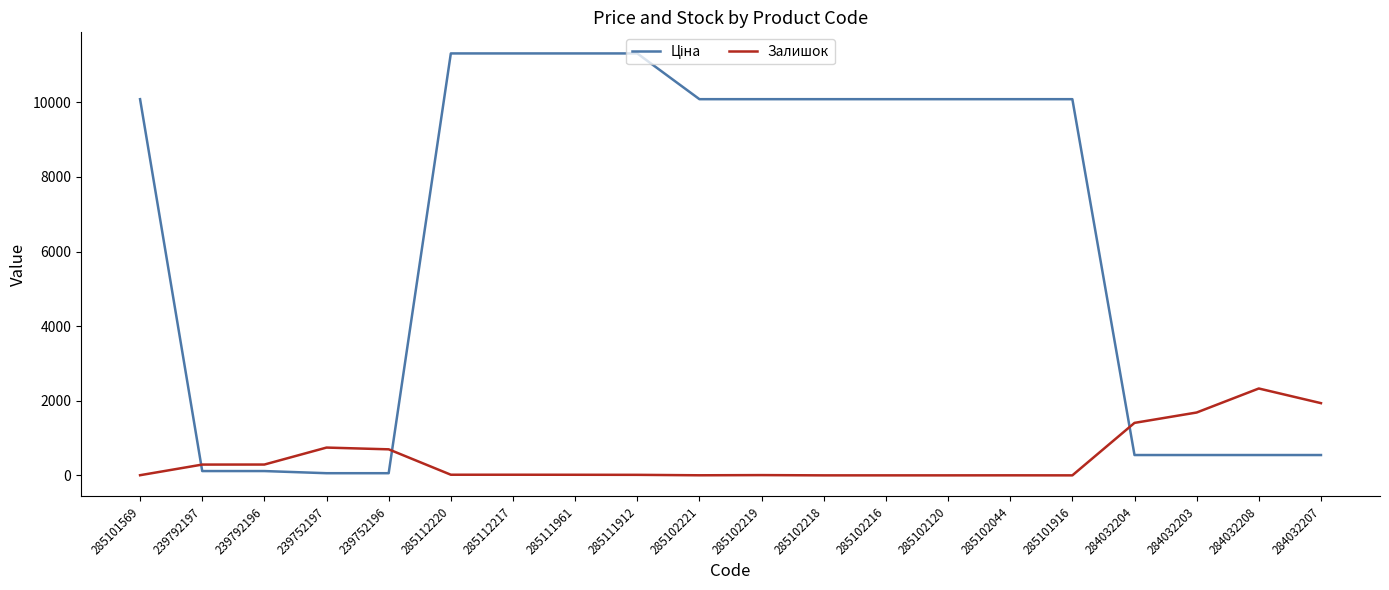

True or false: Залишок has more than 0 points higher than both neighbors.

True